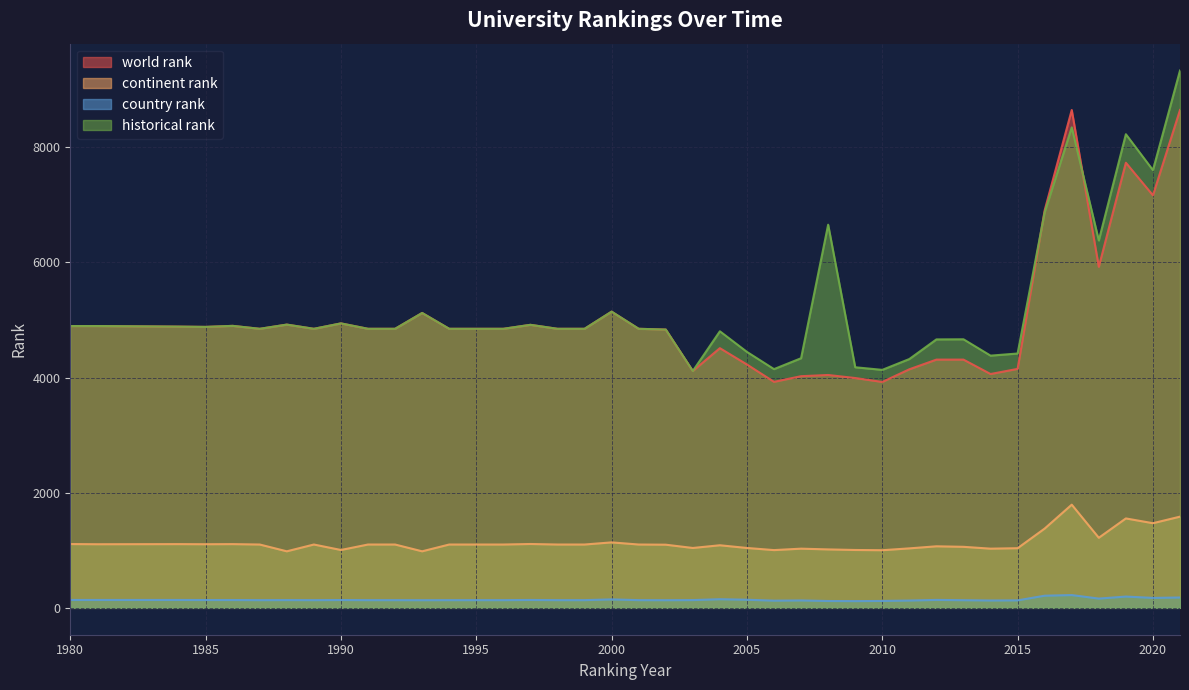

In continent rank, how many points are higher than both neighbors (excluding endpoints)?

10